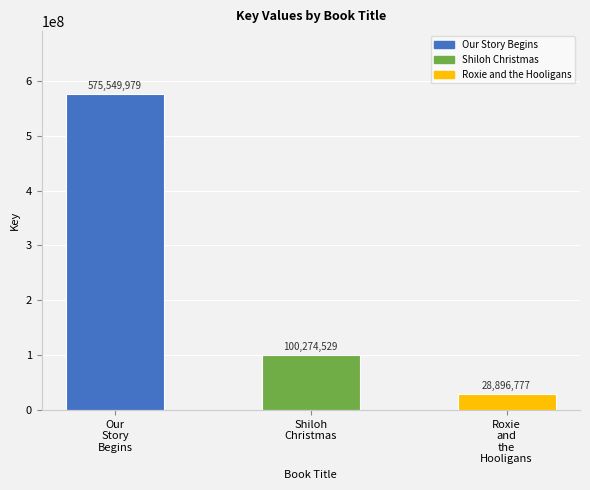

True or false: the data shows 957884465 at Our
Story
Begins.

False